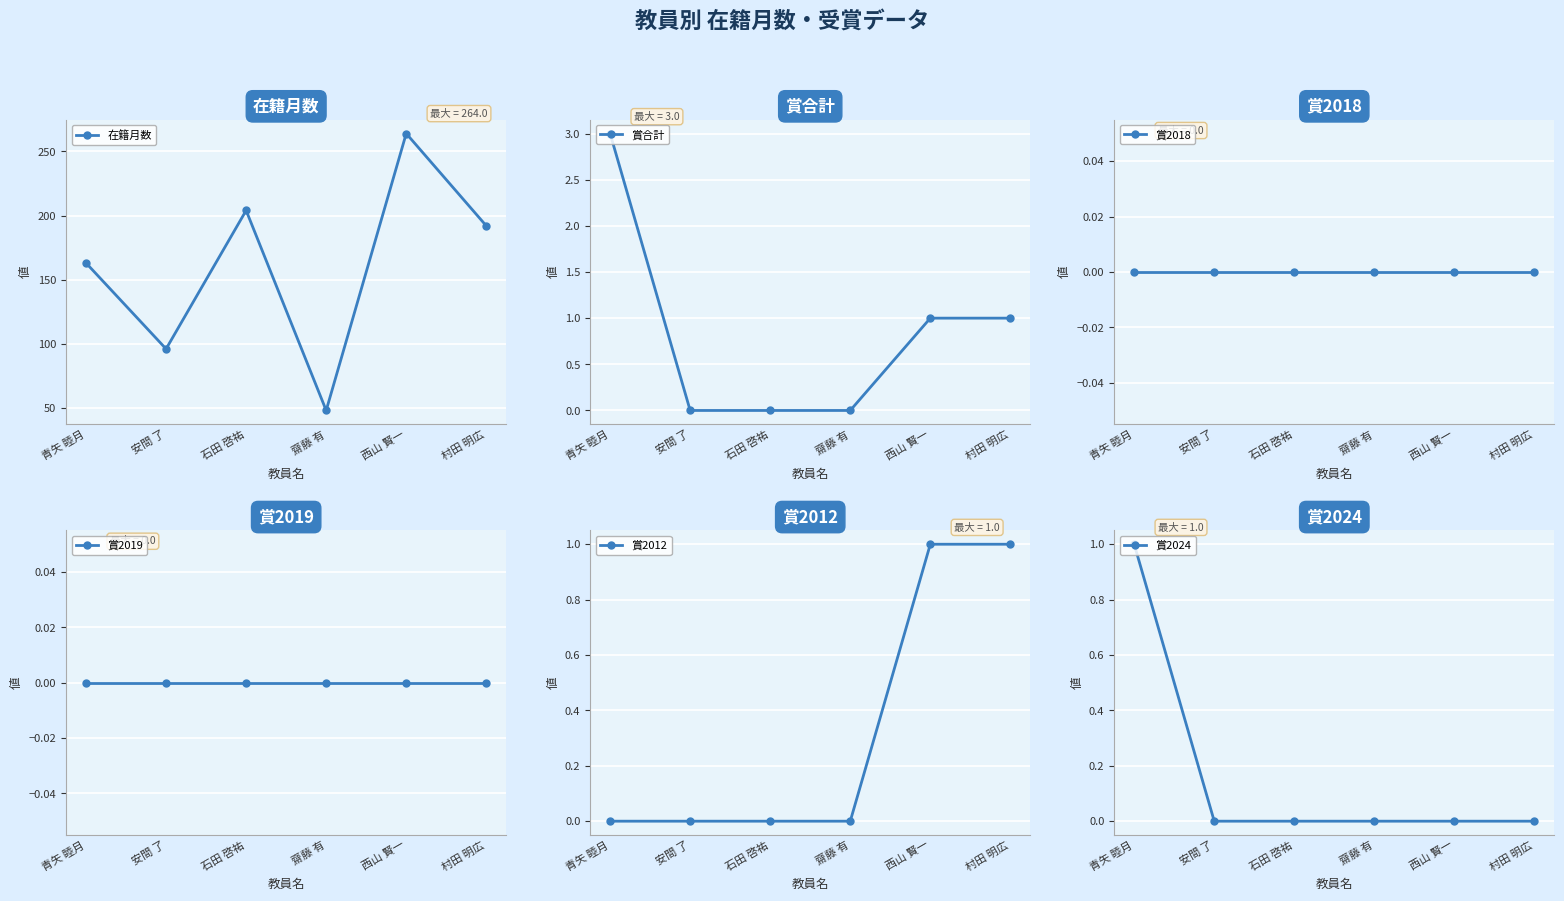

True or false: 賞合計 has a value of 2 at 石田 啓祐.

False